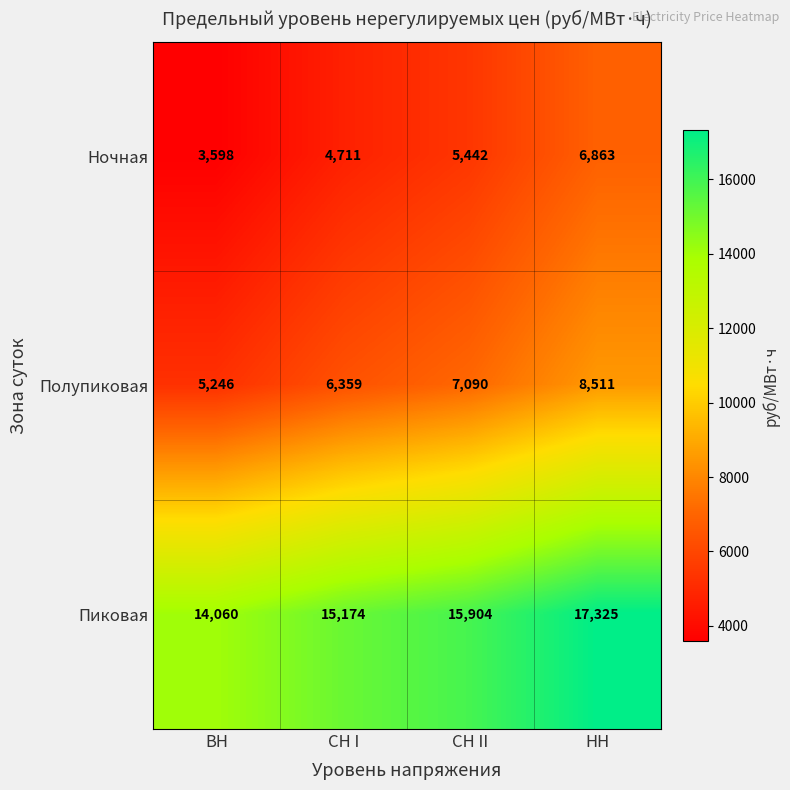

What is the average value of the Полупиковая series?

6802